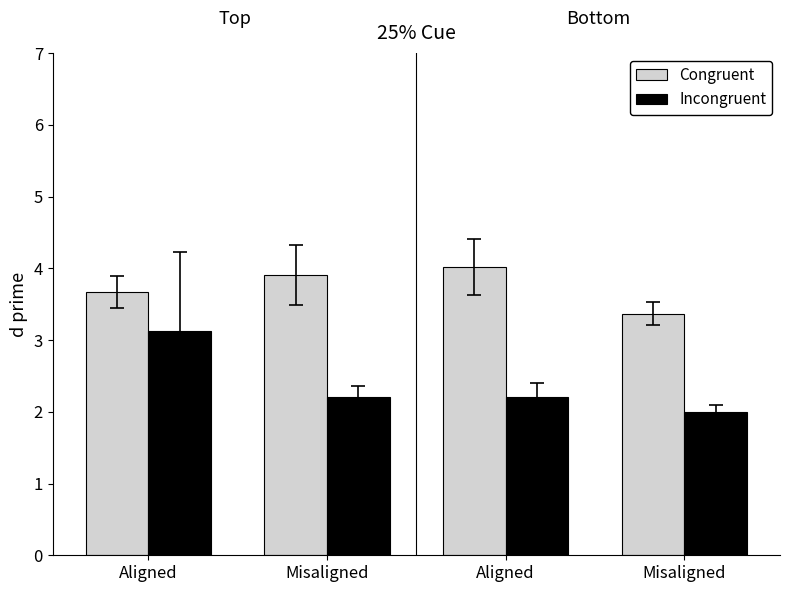

Rank the categories by Incongruent value from highest to lowest.

Aligned, Aligned, Misaligned, Misaligned